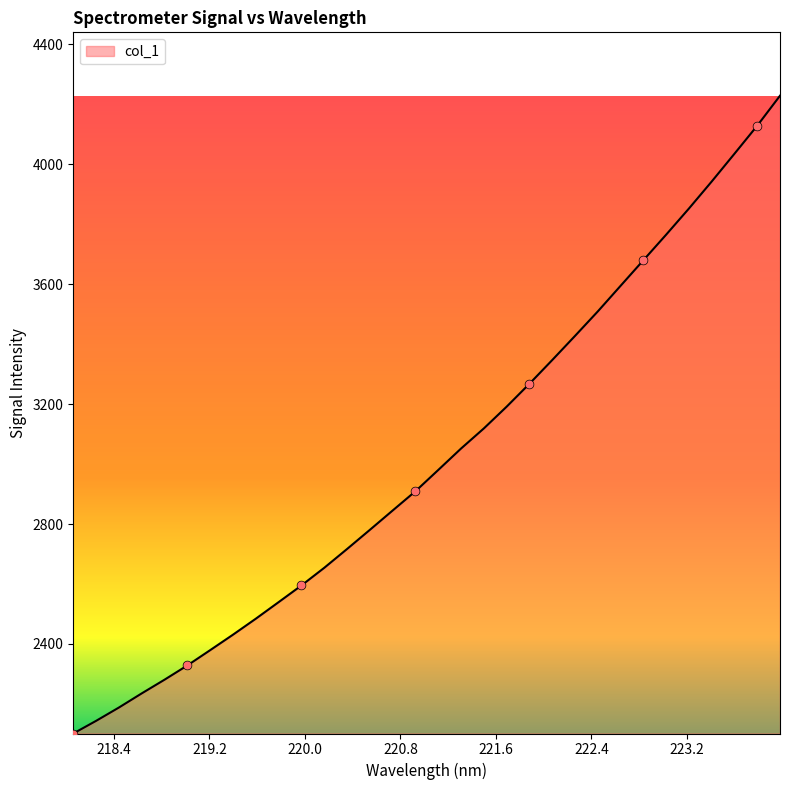

What is the difference between the maximum and minimum values?

2127.3